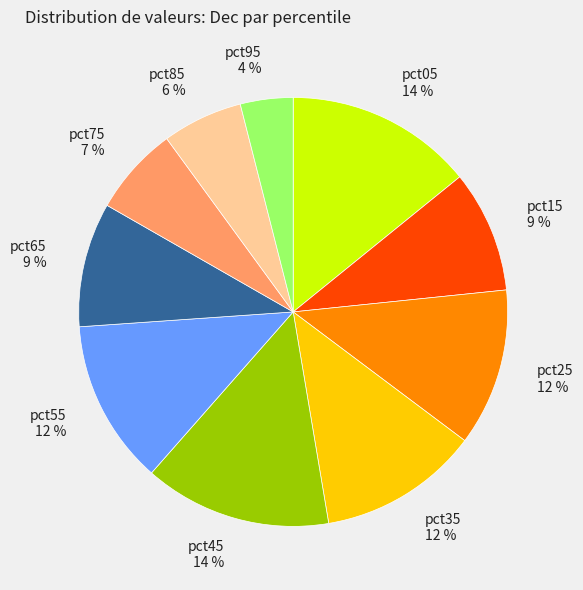

Count the number of slices in the pie.

10